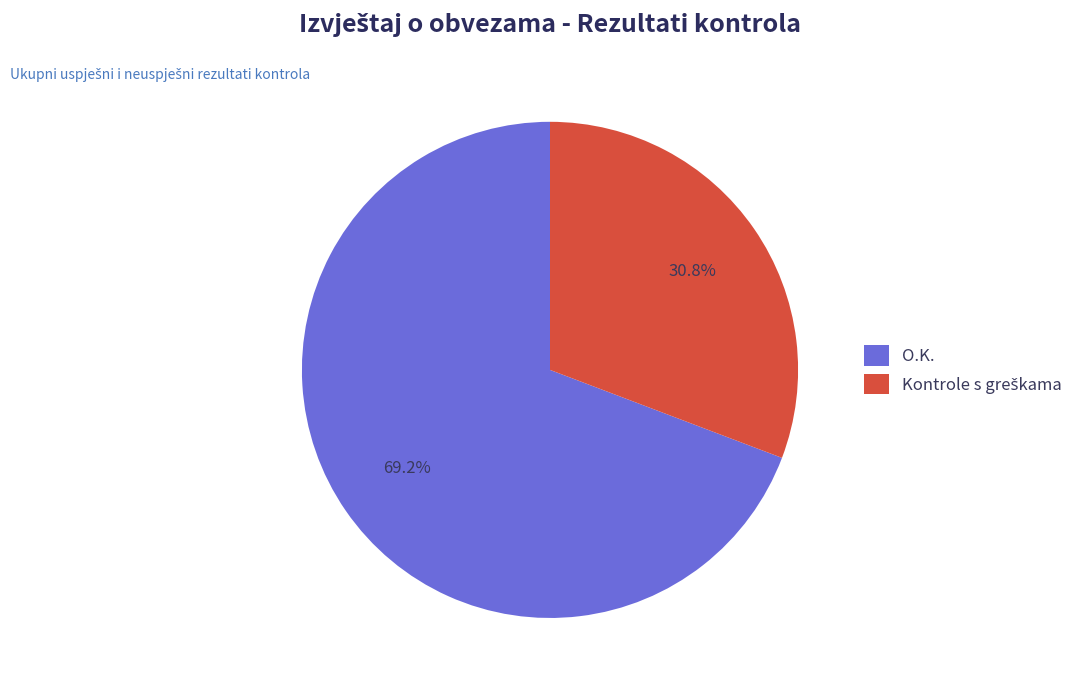

True or false: O.K. accounts for 82% of the total.

False